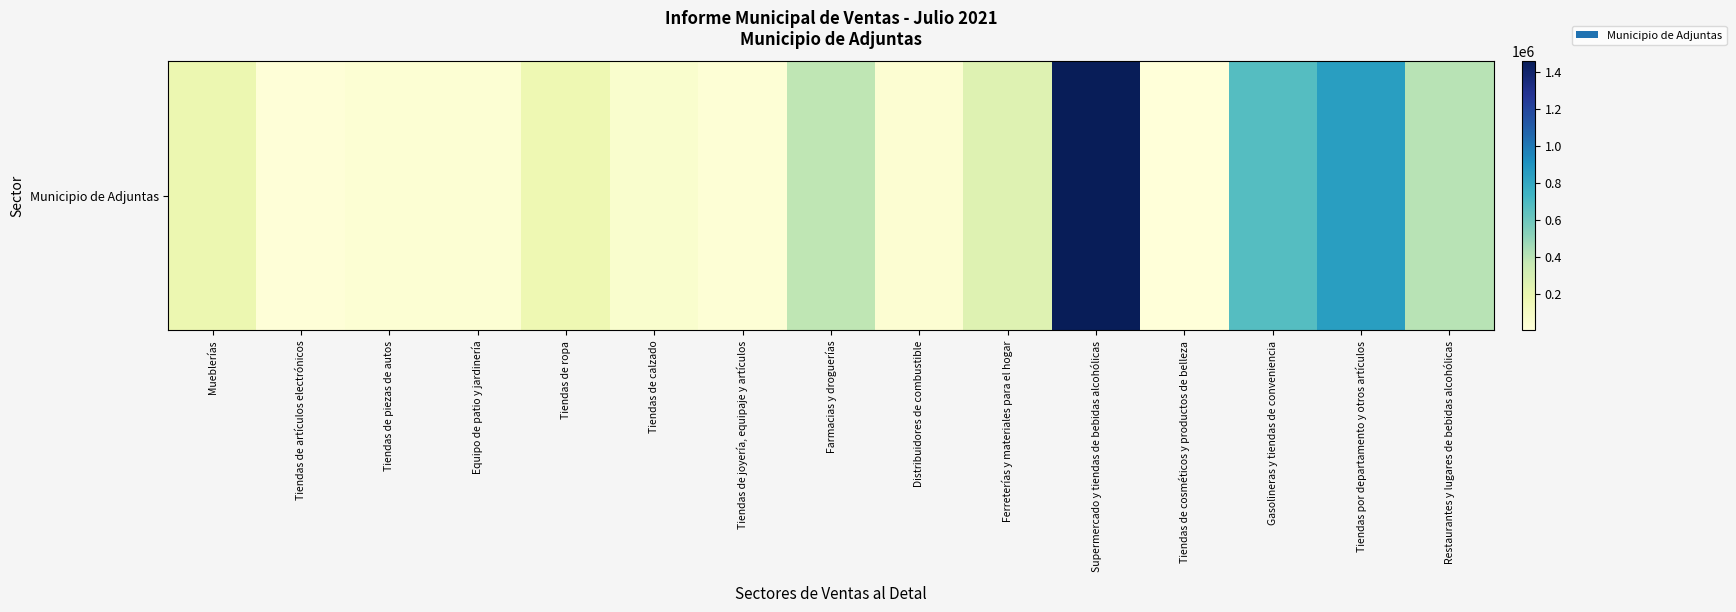

The value at Distribuidores de combustible is 56963.4. True or false?

False